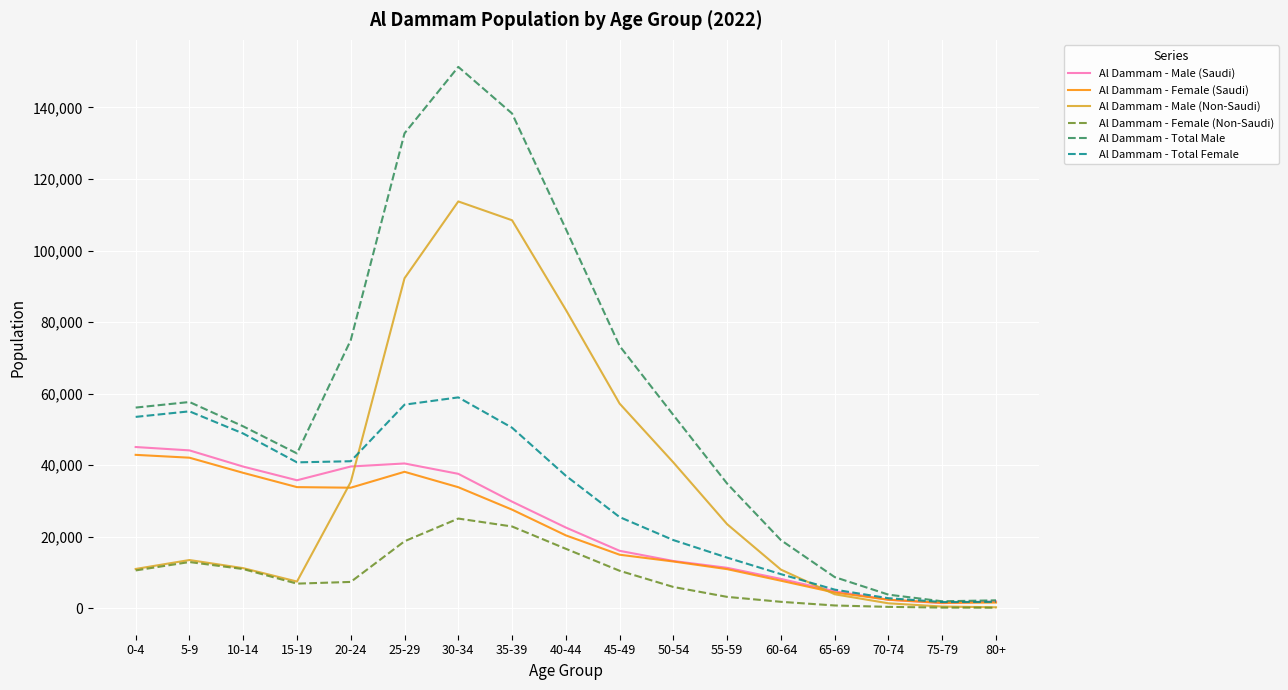

At which category does Al Dammam - Total Female reach its first local peak?

5-9